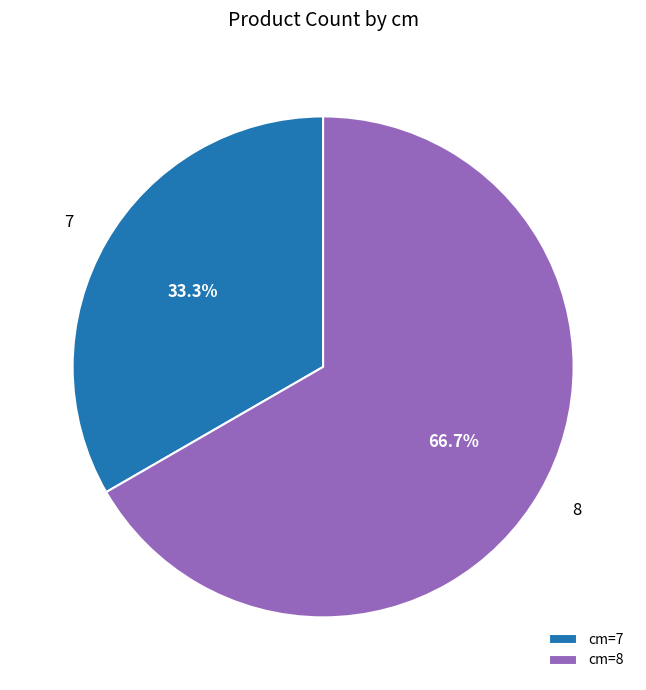

Count the number of slices in the pie.

2